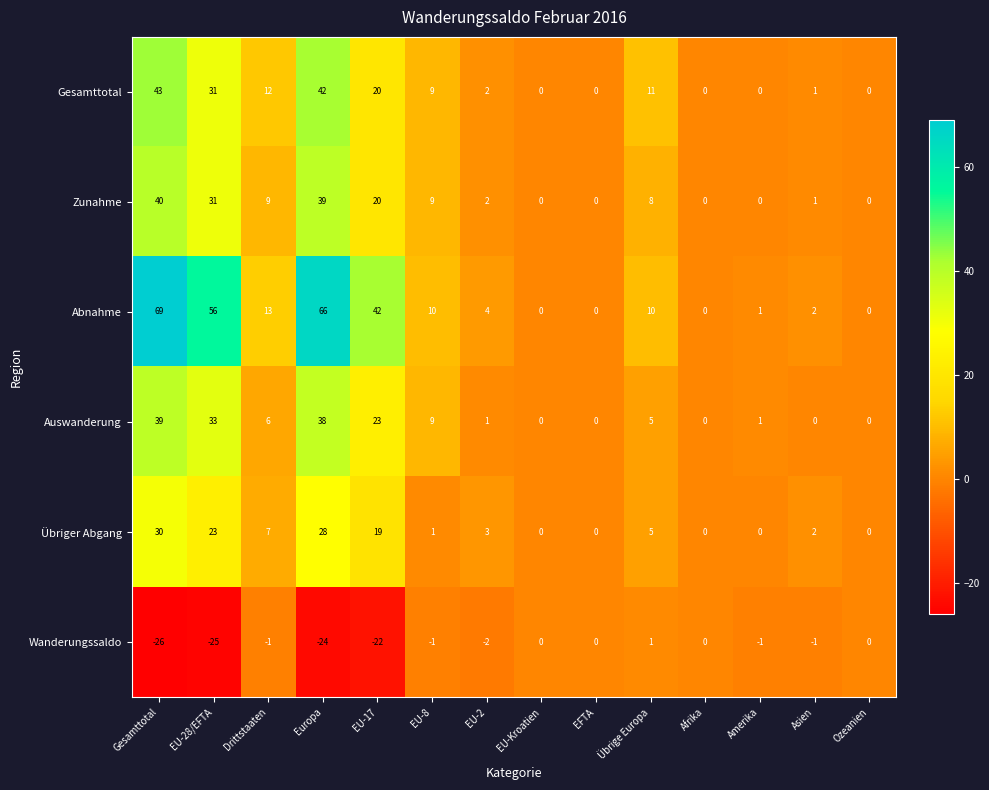

Rank the series at Drittstaaten from lowest to highest value.

Wanderungssaldo, Auswanderung, Übriger Abgang, Zunahme, Gesamttotal, Abnahme